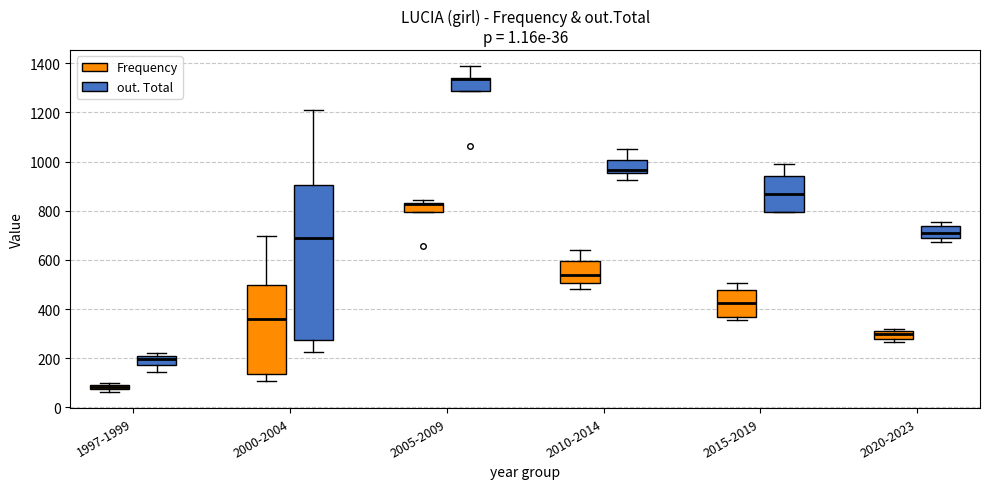

Which box is the tallest, from its lower edge to its upper edge?

2000-2004 (out. Total)